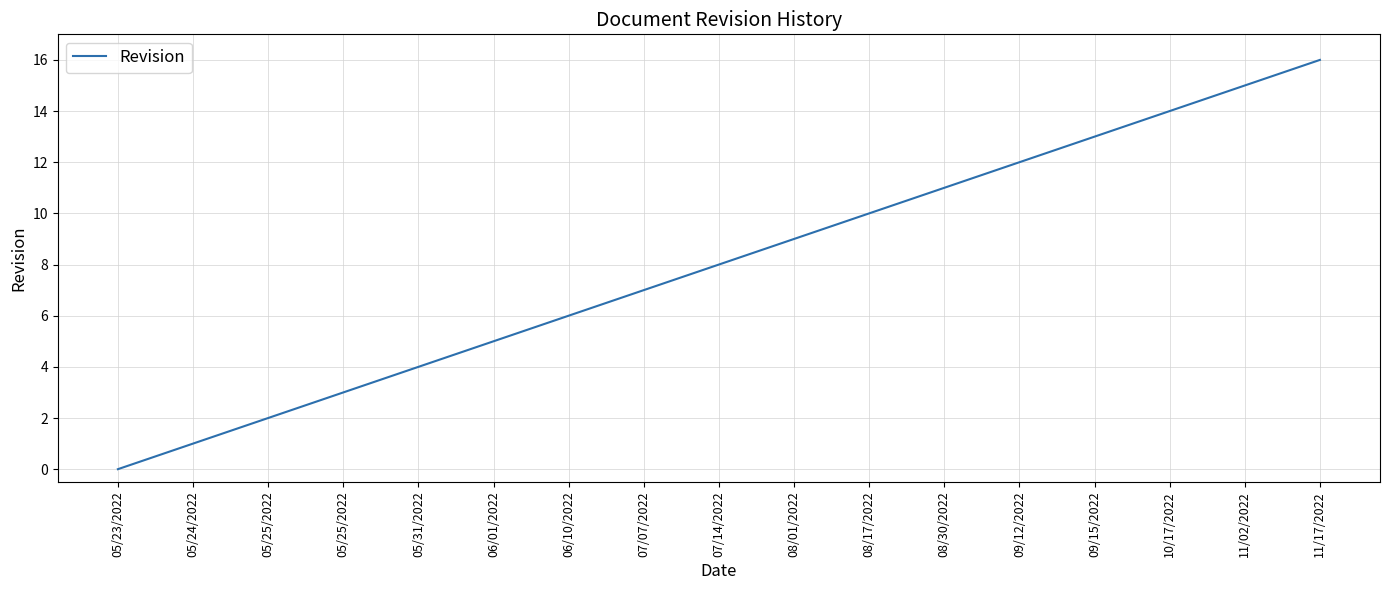

How many lines are shown in the chart?

1